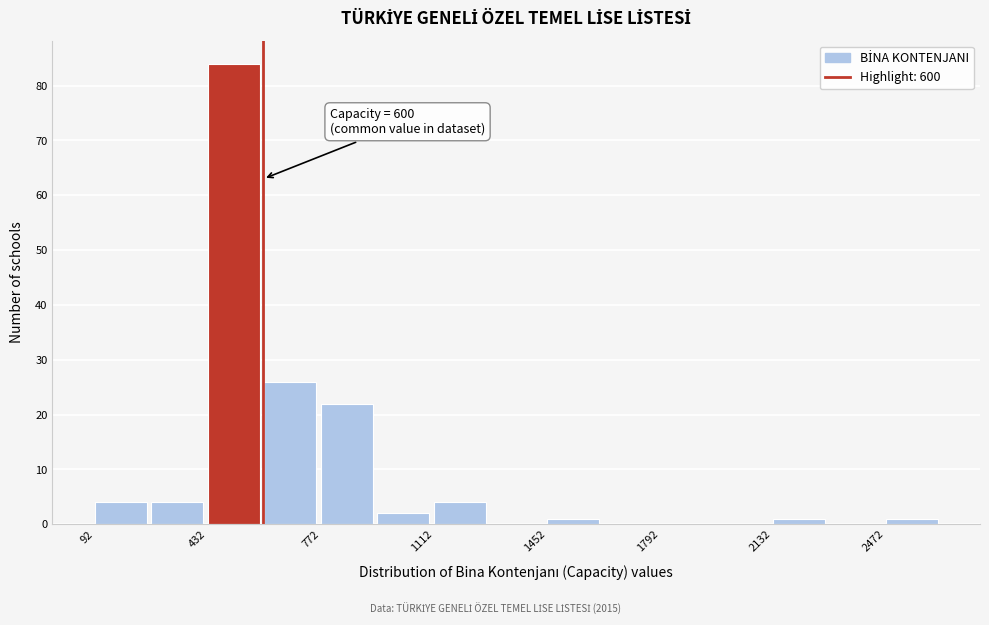

Around what value on the x-axis is the tallest bar? Give the approximate position of its centre, as read against the axis.

500